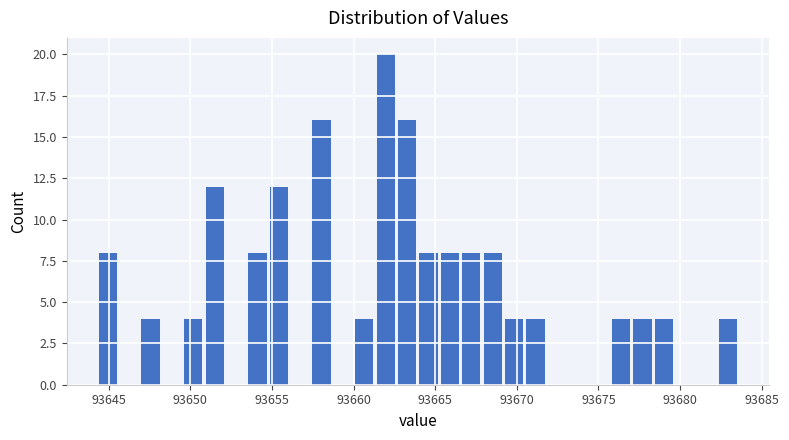

Around what value on the x-axis is the tallest bar? Give the approximate position of its centre, as read against the axis.

93662.0